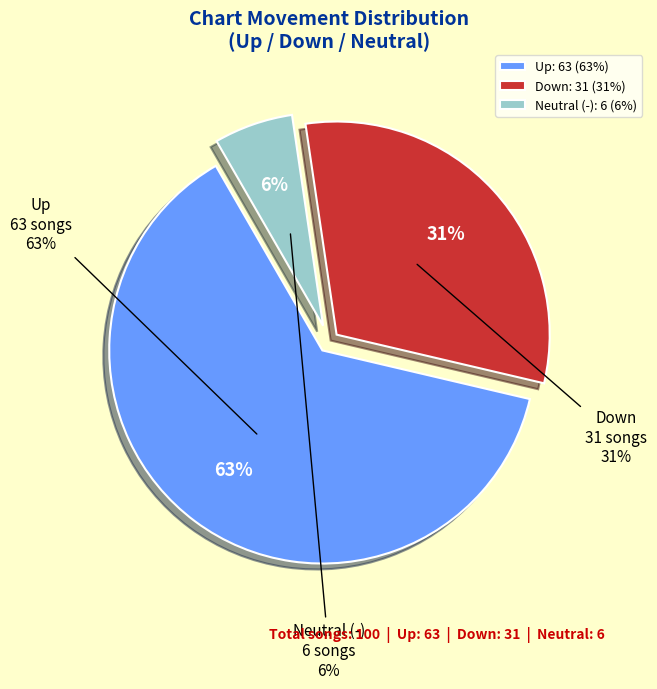

Which slice is the largest?

up